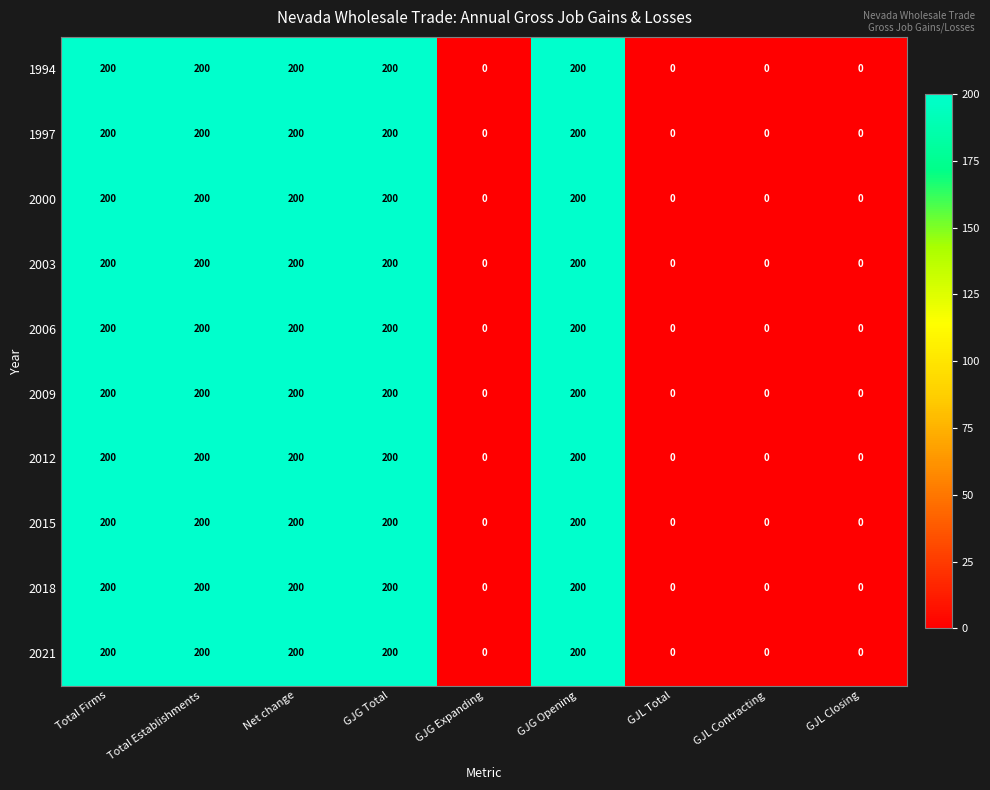

What is the greatest value displayed?

200